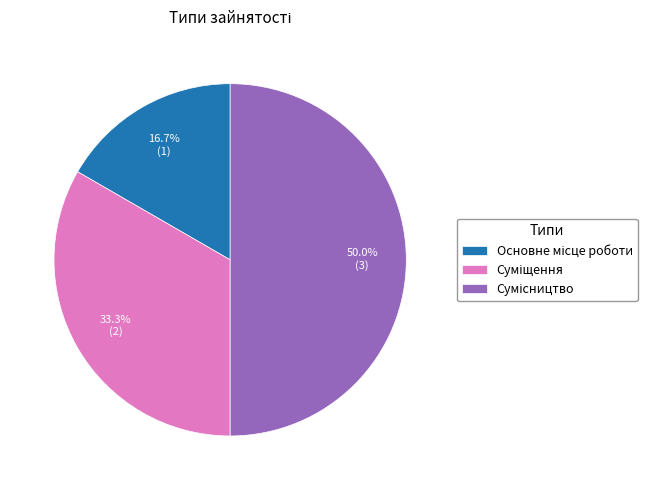

True or false: Сумісництво accounts for 50% of the total.

True